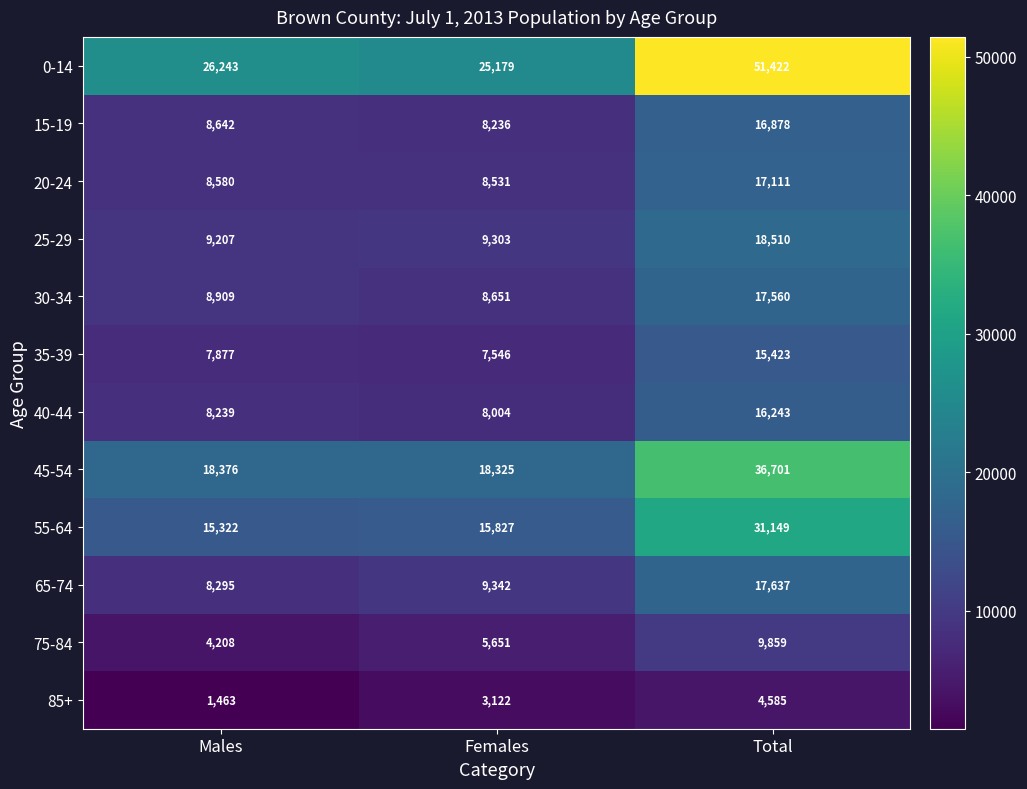

Is it true that 75-84 equals 6181 at Total?

False